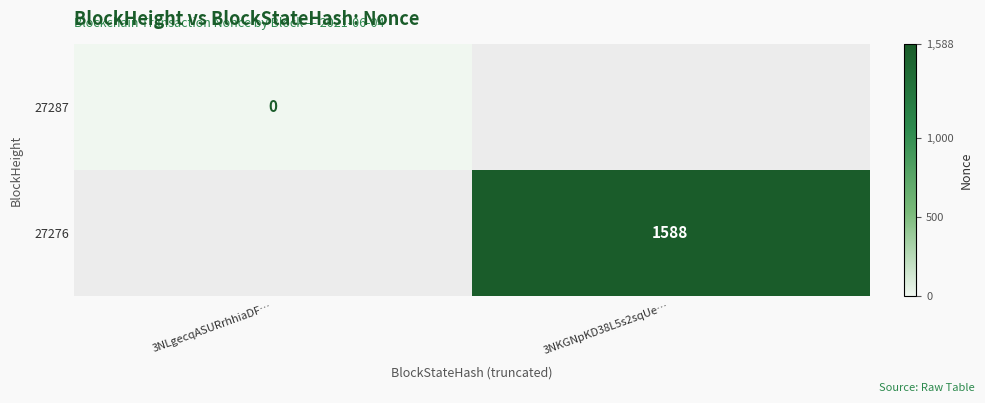

Count the number of data series in this chart.

2